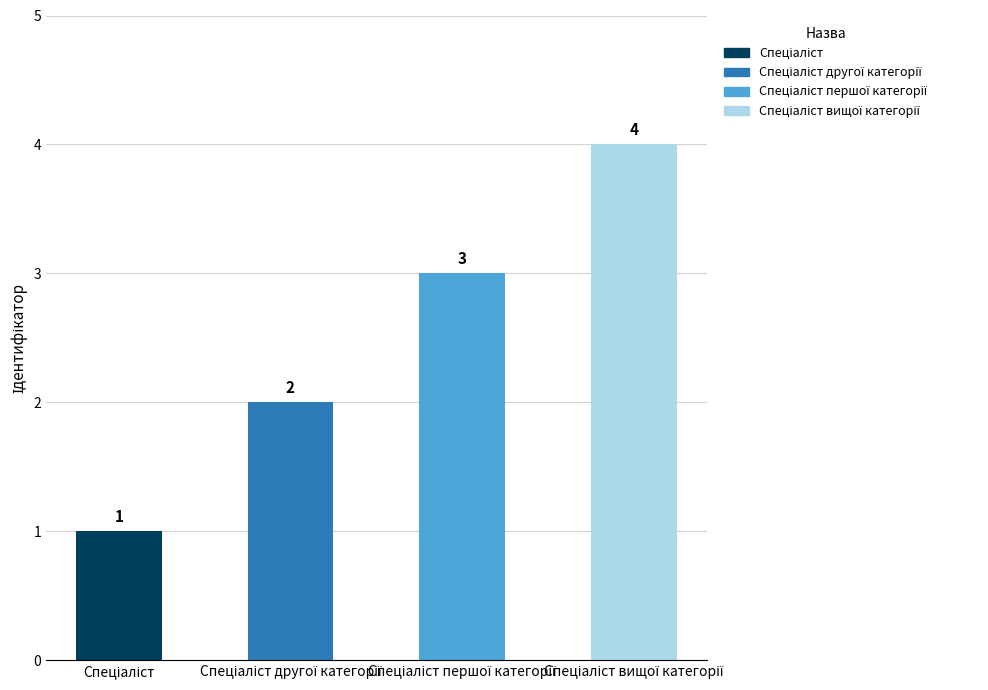

What is the value of the 1st bar from the left?

1